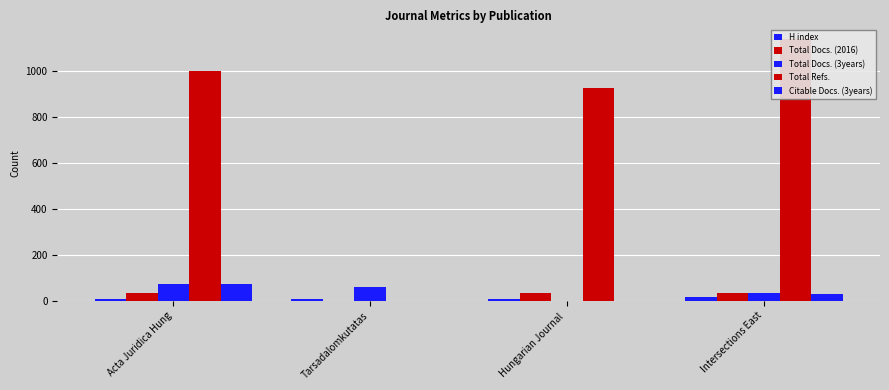

What is the average value of the Total Refs. series?

767